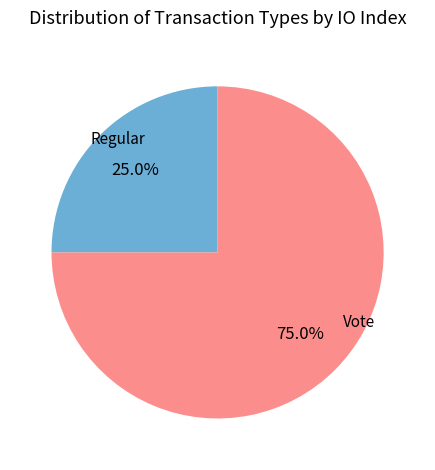

Is there any slice that represents more than half of the pie?

Yes